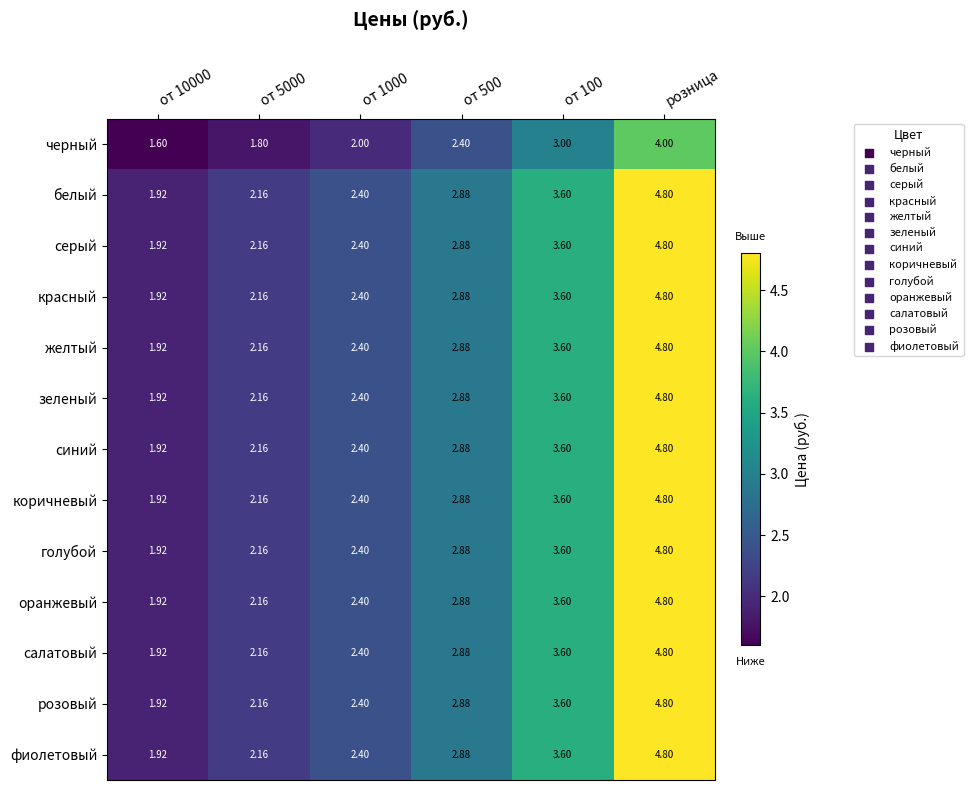

Which category has the highest value across all series?

розница